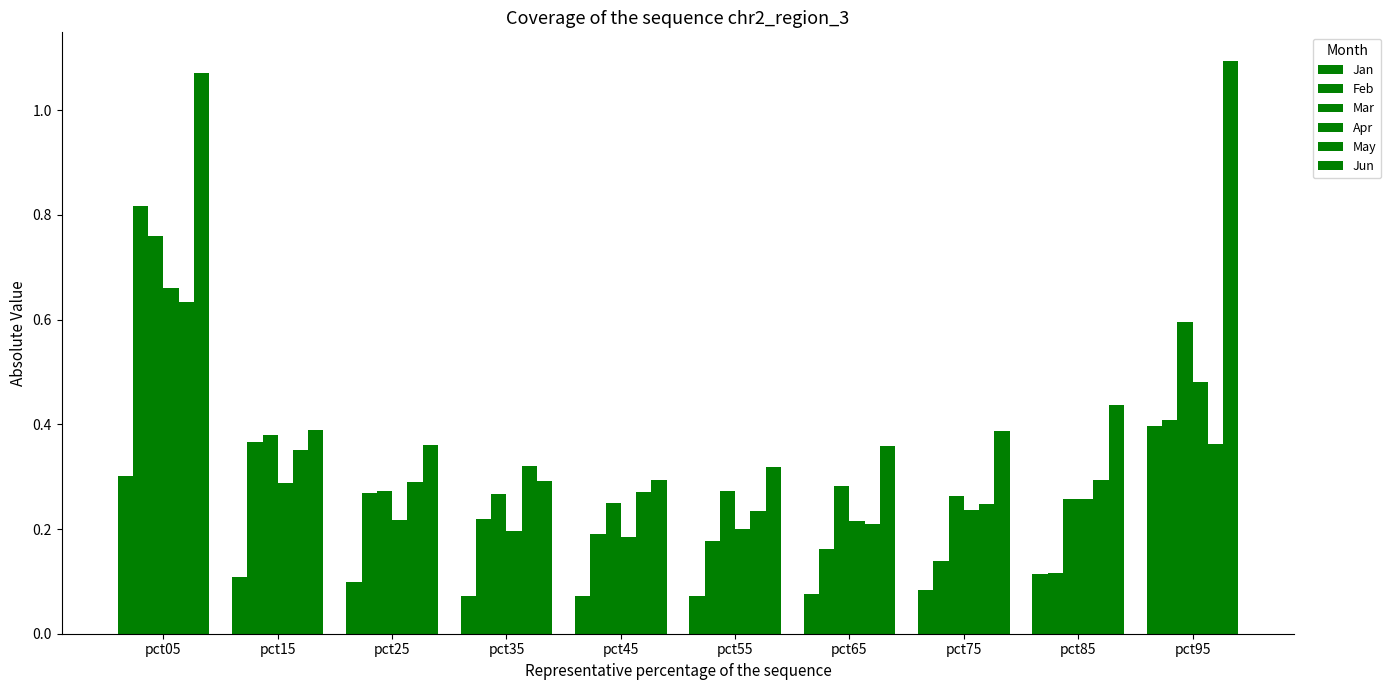

True or false: Feb has a value of 0.2 at pct55.

True